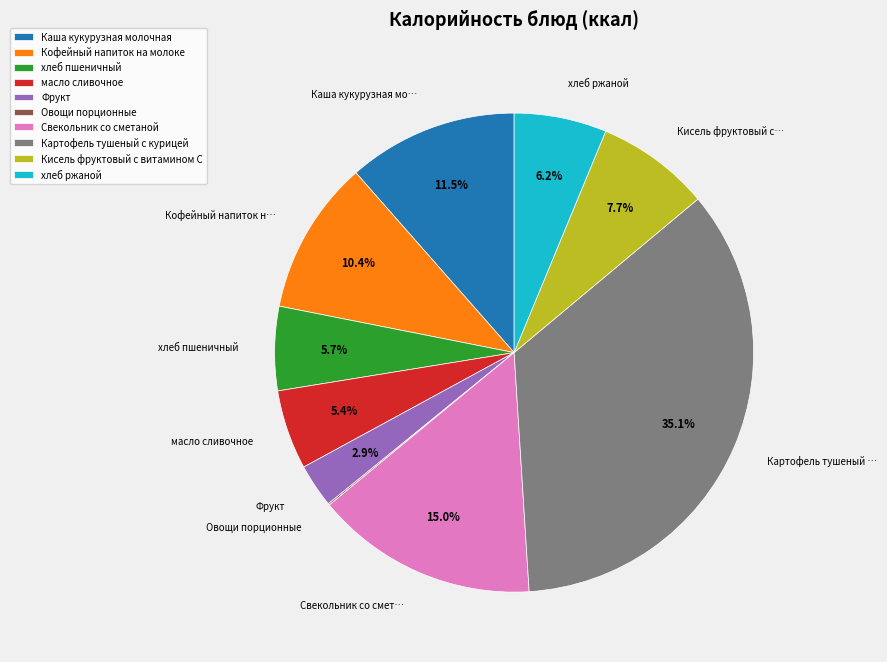

Between Каша кукурузная молочная and хлеб ржаной, which is larger?

Каша кукурузная молочная